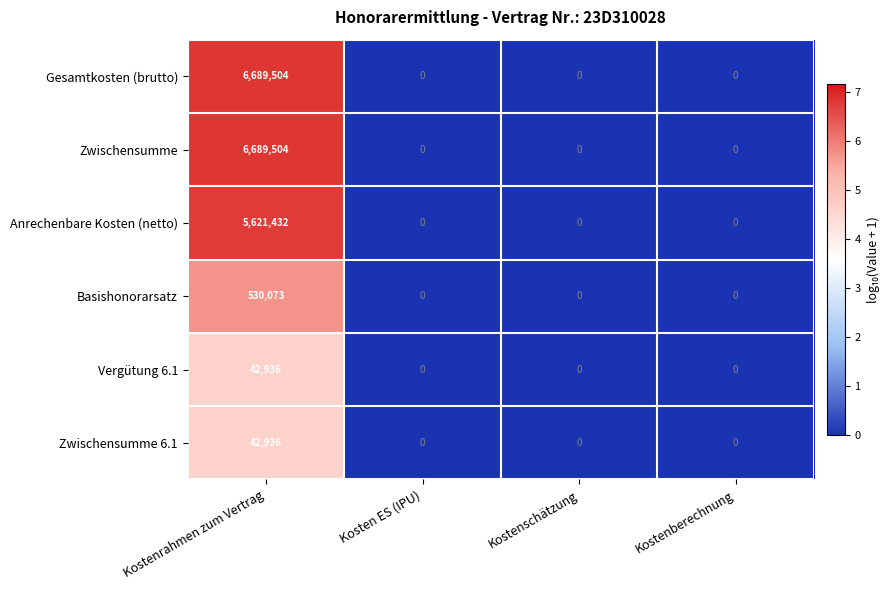

At which category is the sum across all series the highest?

Kostenrahmen zum Vertrag